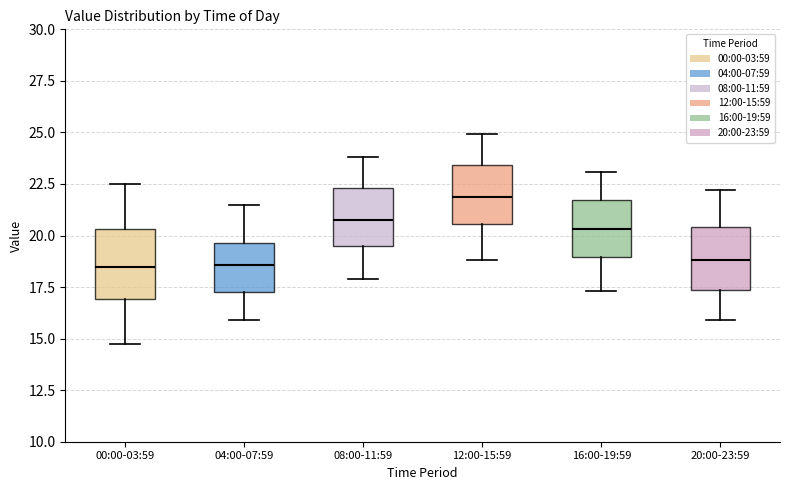

Reading left to right, transcribe this box plot: for each box, give where its median line is, the range the box spans, and where its two whiskers end, as read against the y-axis. The values are not printed on the chart, so give them approximately, as read against the axis.

00:00-03:59: median 18.5, box 17.0 to 20.5, whiskers 14.5 to 22.5
04:00-07:59: median 18.5, box 17.5 to 19.5, whiskers 16.0 to 21.5
08:00-11:59: median 21.0, box 19.5 to 22.5, whiskers 18.0 to 24.0
12:00-15:59: median 22.0, box 20.5 to 23.5, whiskers 19.0 to 25.0
16:00-19:59: median 20.5, box 19.0 to 21.5, whiskers 17.5 to 23.0
20:00-23:59: median 19.0, box 17.5 to 20.5, whiskers 16.0 to 22.0